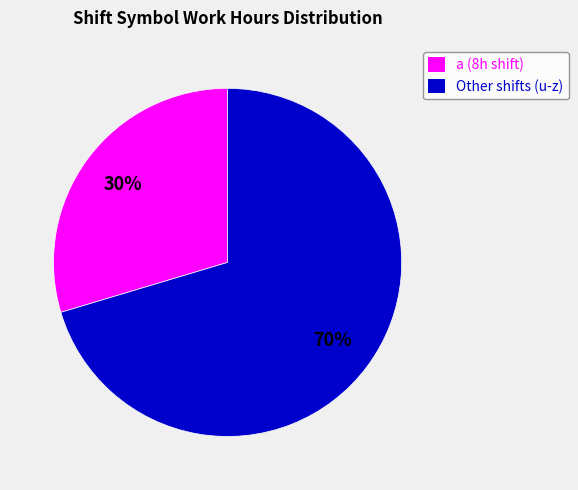

How many slices are in this pie chart?

2